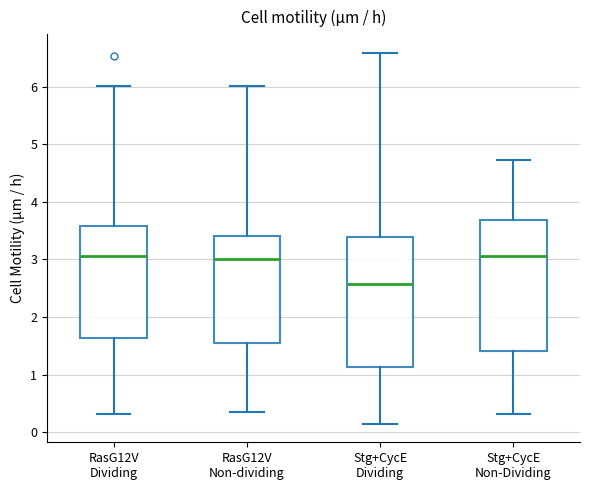

Reading left to right, transcribe this box plot: for each box, give where its median line is, the range the box spans, and where its two whiskers end, as read against the y-axis. The values are not printed on the chart, so give them approximately, as read against the axis.

RasG12V Dividing: median 3.1, box 1.6 to 3.6, whiskers 0.3 to 6.0
RasG12V Non-dividing: median 3.0, box 1.6 to 3.4, whiskers 0.4 to 6.0
Stg+CycE Dividing: median 2.6, box 1.1 to 3.4, whiskers 0.1 to 6.6
Stg+CycE Non-Dividing: median 3.1, box 1.4 to 3.7, whiskers 0.3 to 4.7